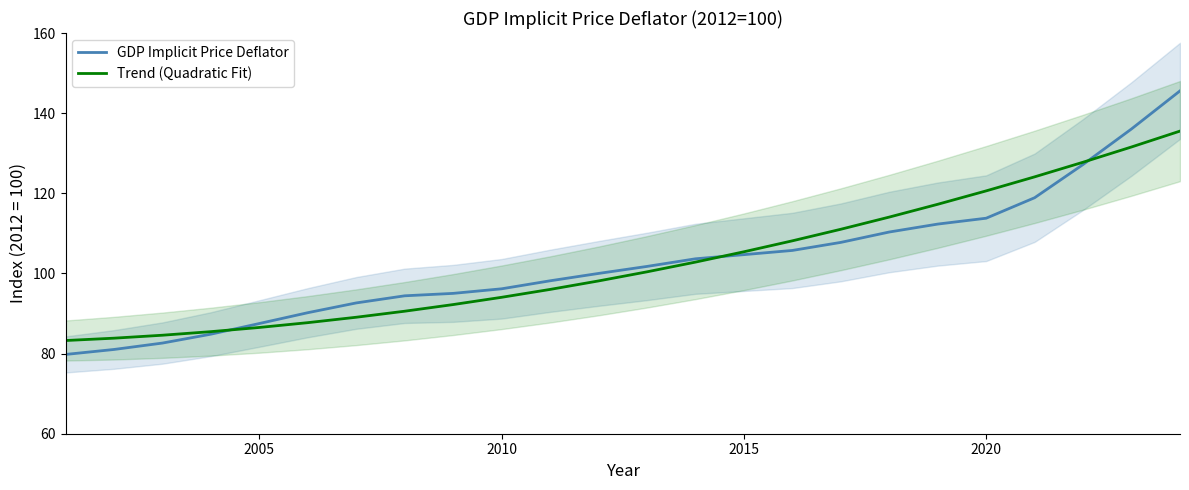

True or false: Trend (Quadratic Fit) has a value of 130.6 at 2005.

False